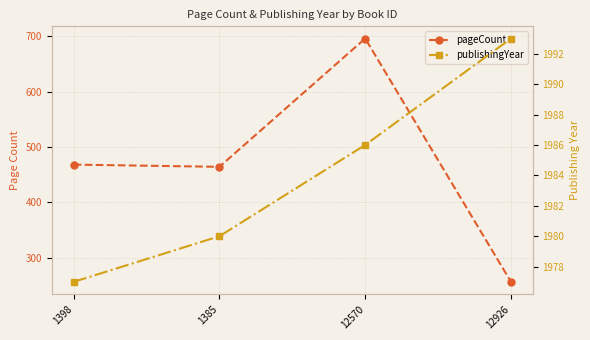

What is the difference between the highest and lowest values at 12570?

1290